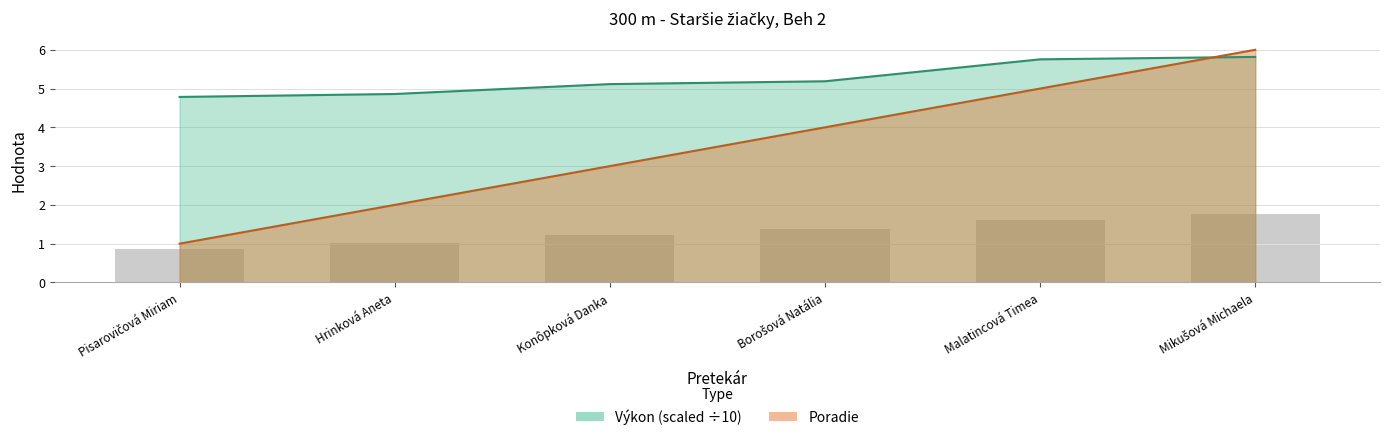

Where is Poradie nearest to the value 3?

Konôpková Danka